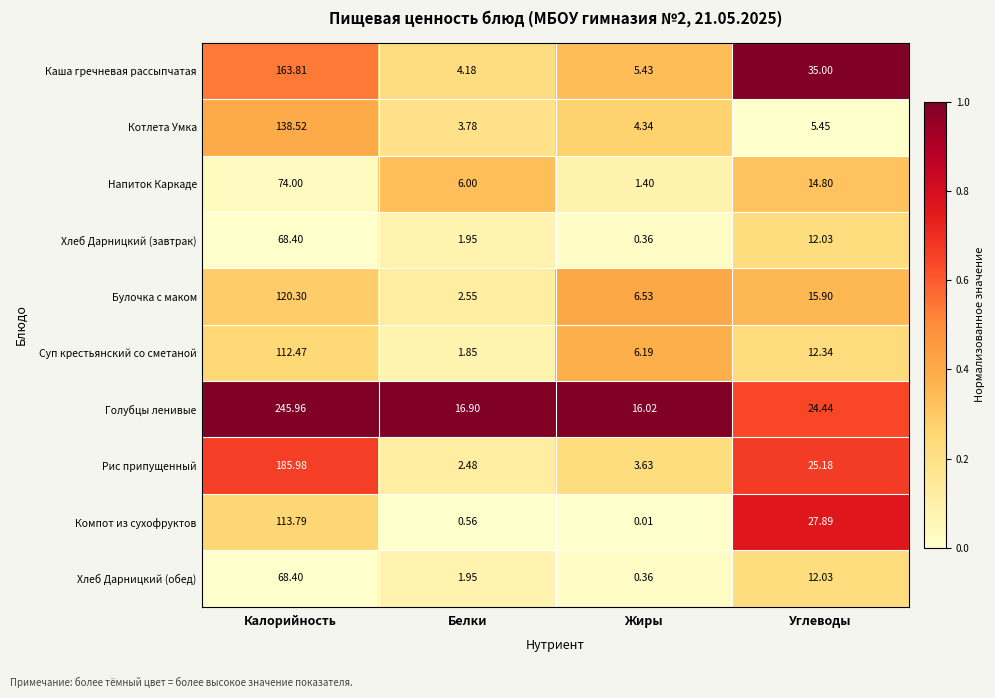

At which label does Рис припущенный first exceed 25?

Калорийность